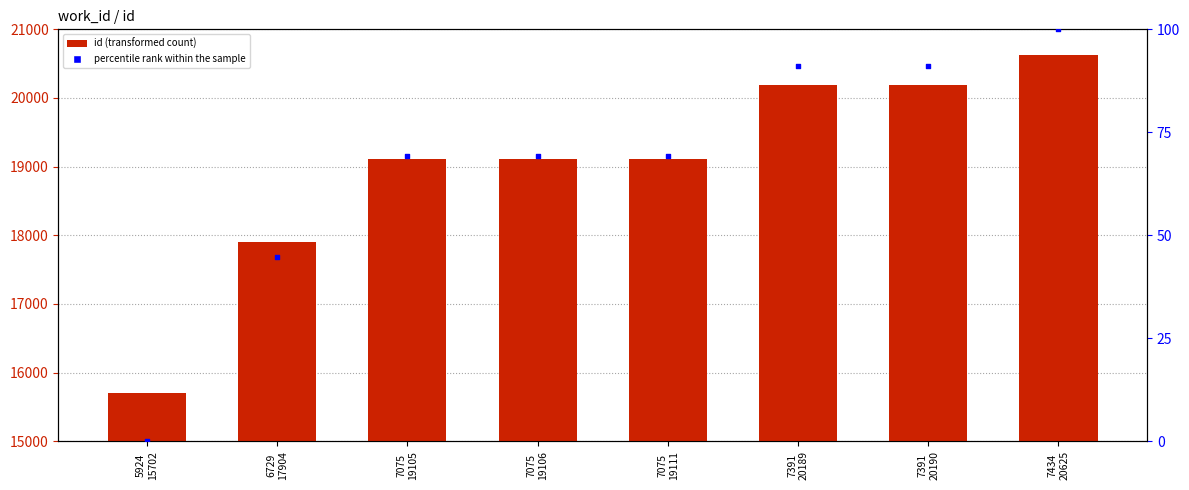

Which series has the largest total across all categories?

id